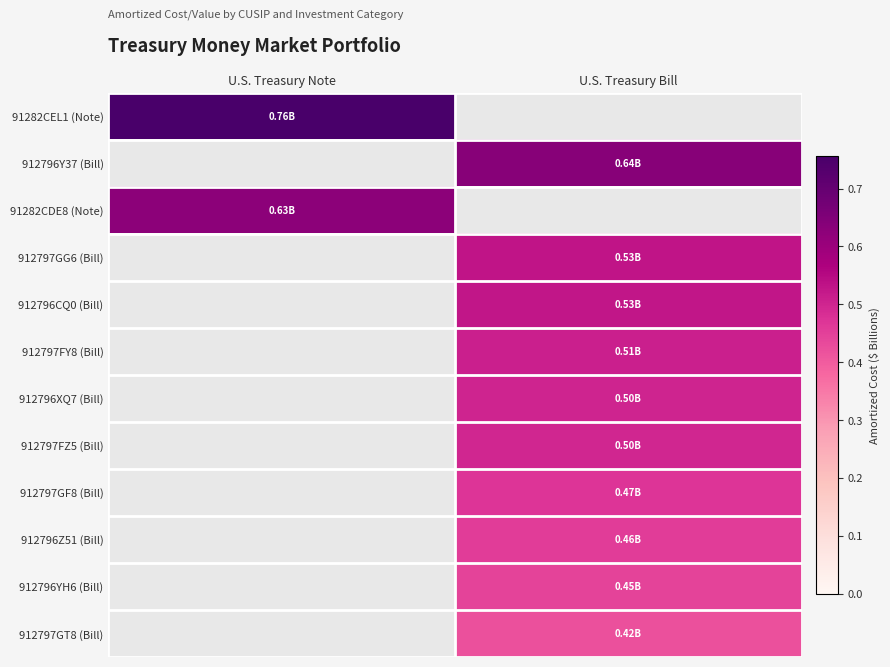

Between U.S. Treasury Note and U.S. Treasury Bill, which is larger?

U.S. Treasury Bill